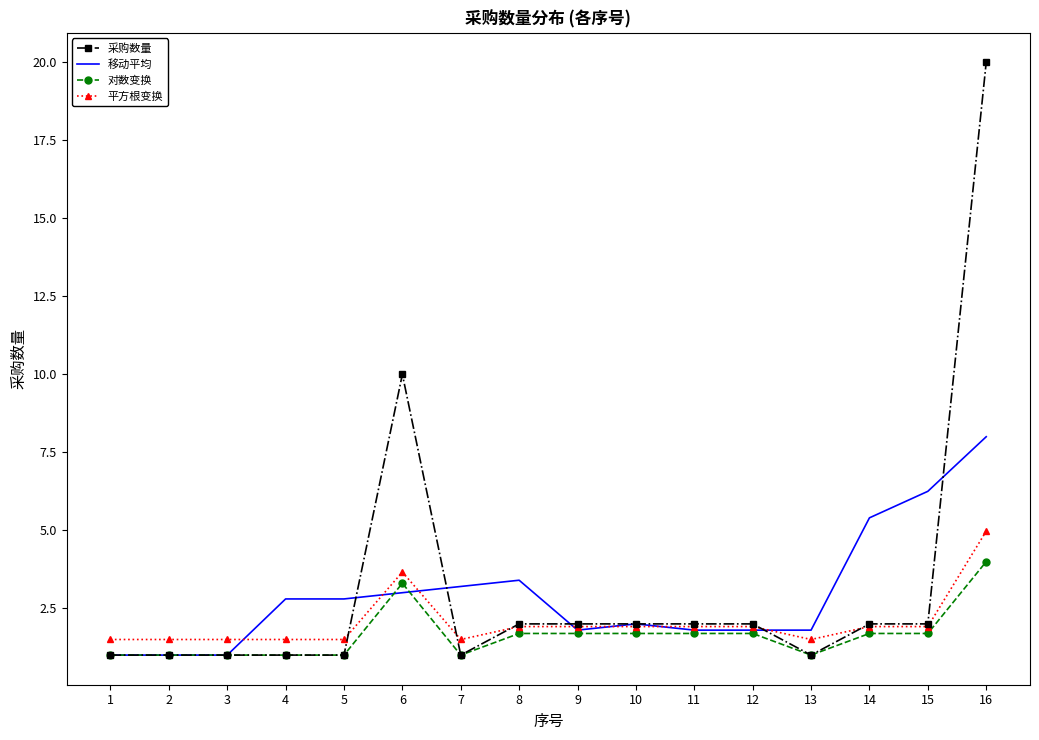

The 平方根变换 series shows 1.2 at 9. True or false?

False